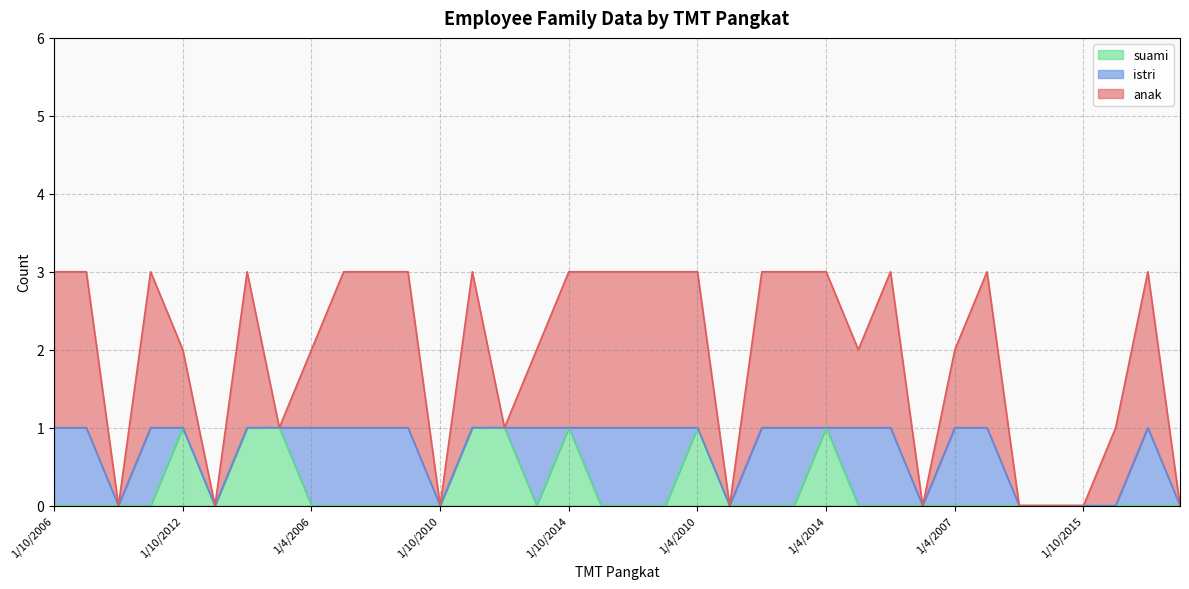

In suami, how many points are lower than both neighbors (excluding endpoints)?

2